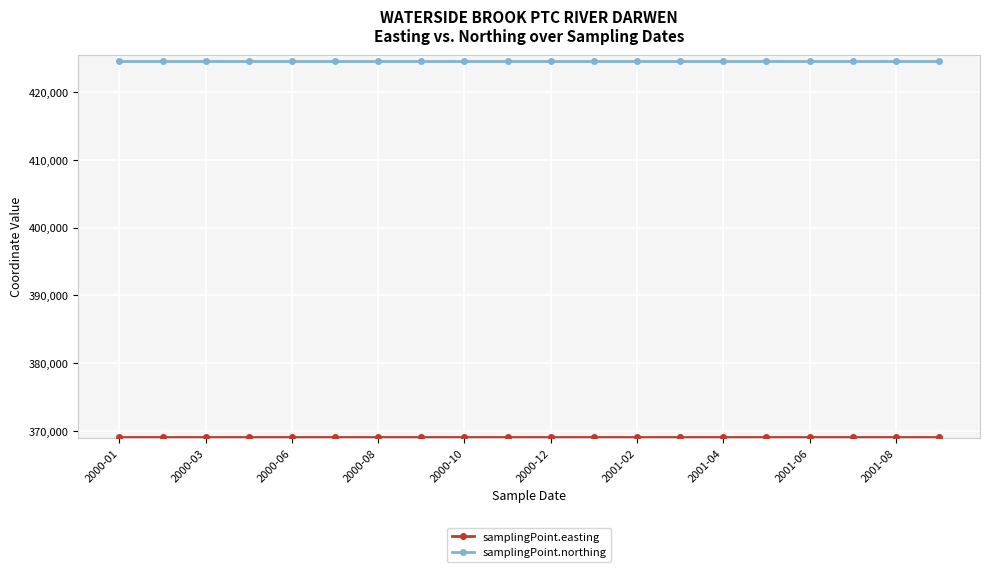

Which series has the largest total across all categories?

samplingPoint.northing